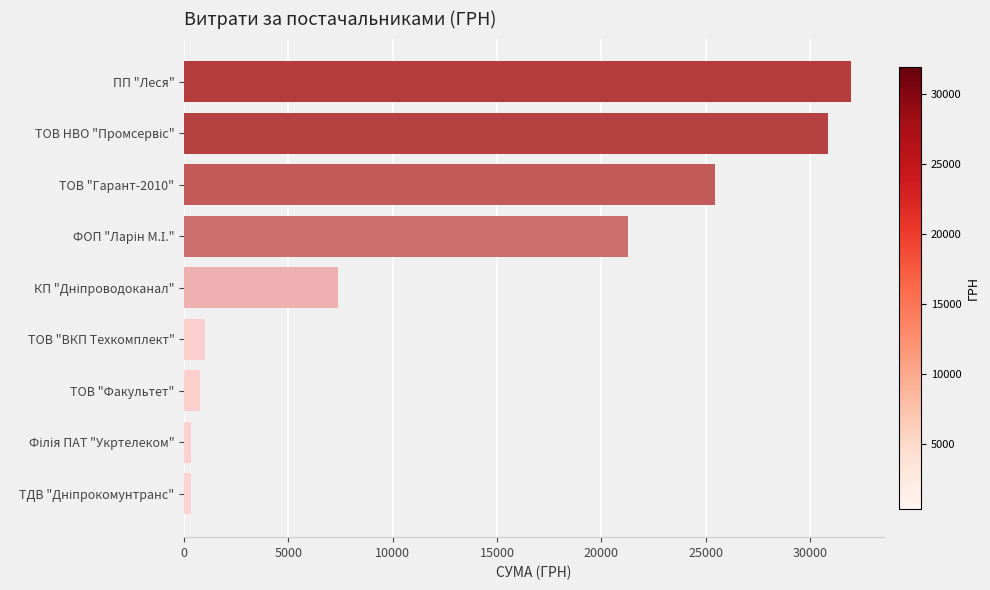

Which category has the highest value across all series?

ПП "Леся"